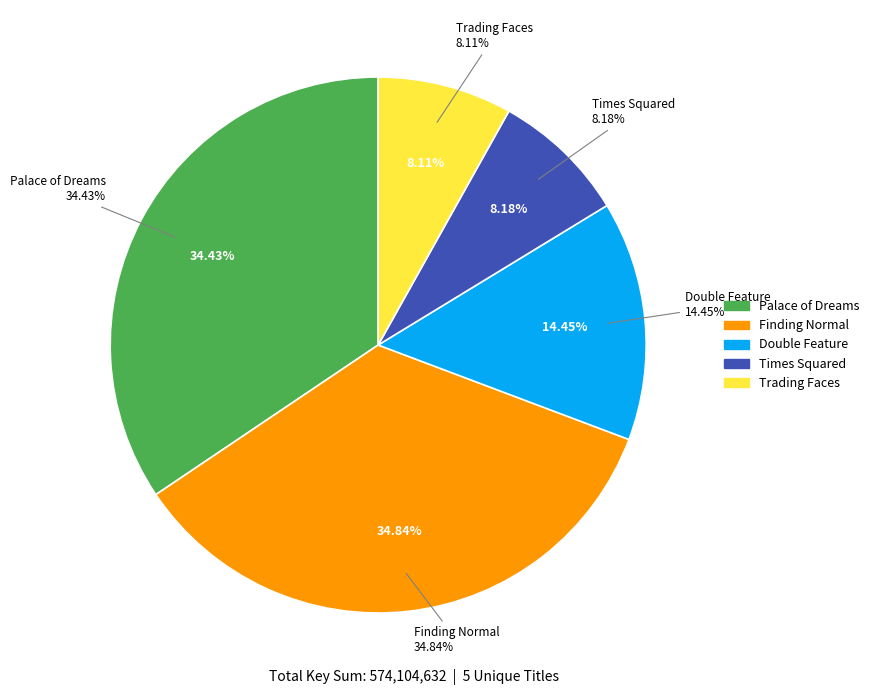

Count the number of slices in the pie.

5